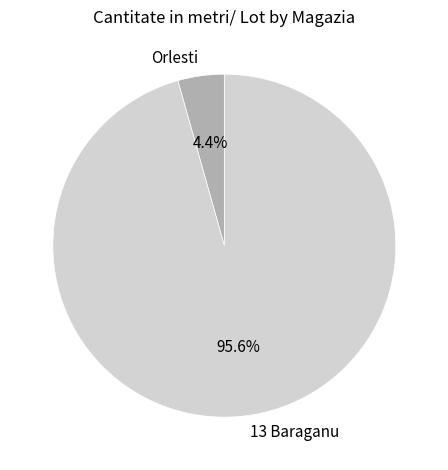

The 13 Baraganu slice represents 96% of the pie. True or false?

True